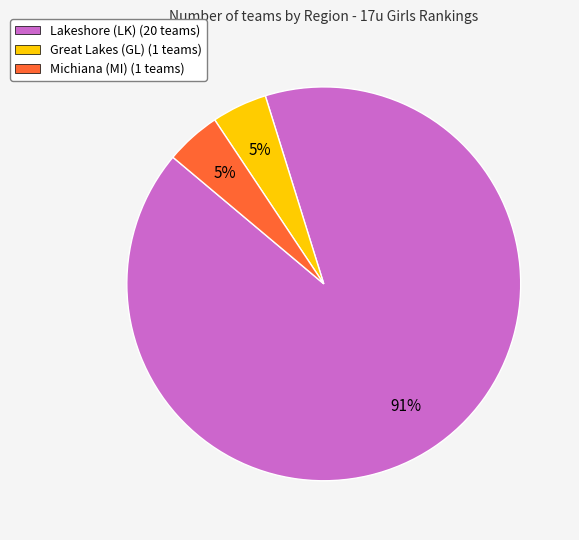

What is the largest slice in the pie chart?

Lakeshore (LK)